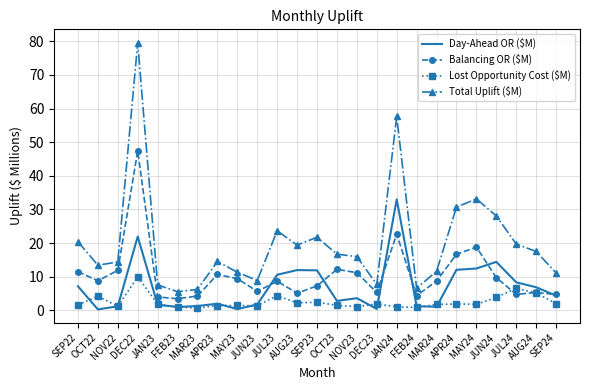

What is the greatest value displayed?

79.6